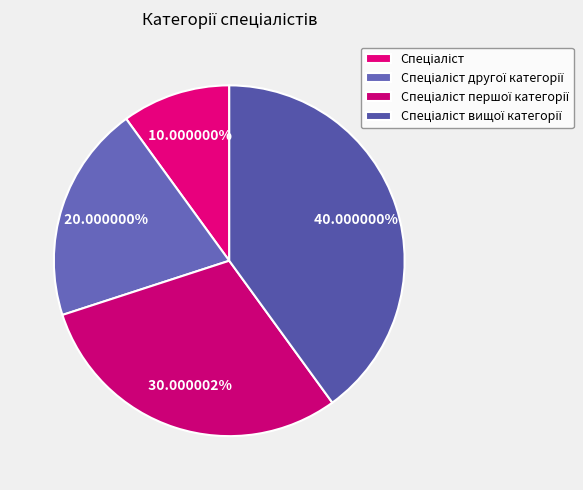

Count the number of slices in the pie.

4